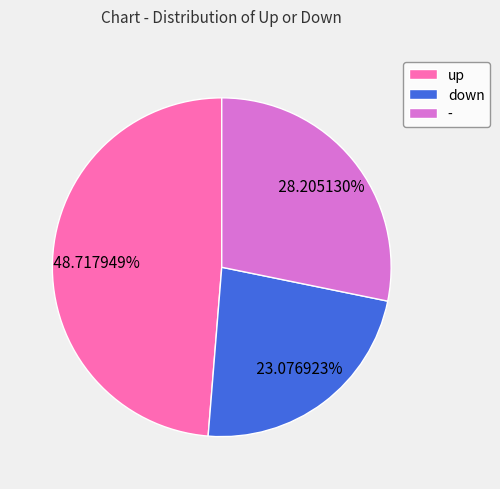

Combined, what portion of the pie is down and -?

51.3%